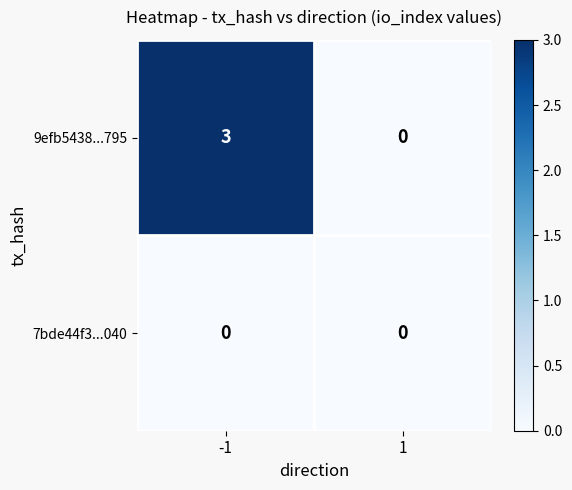

Rank the series by their average value, from lowest to highest.

7bde44f3...040, 9efb5438...795